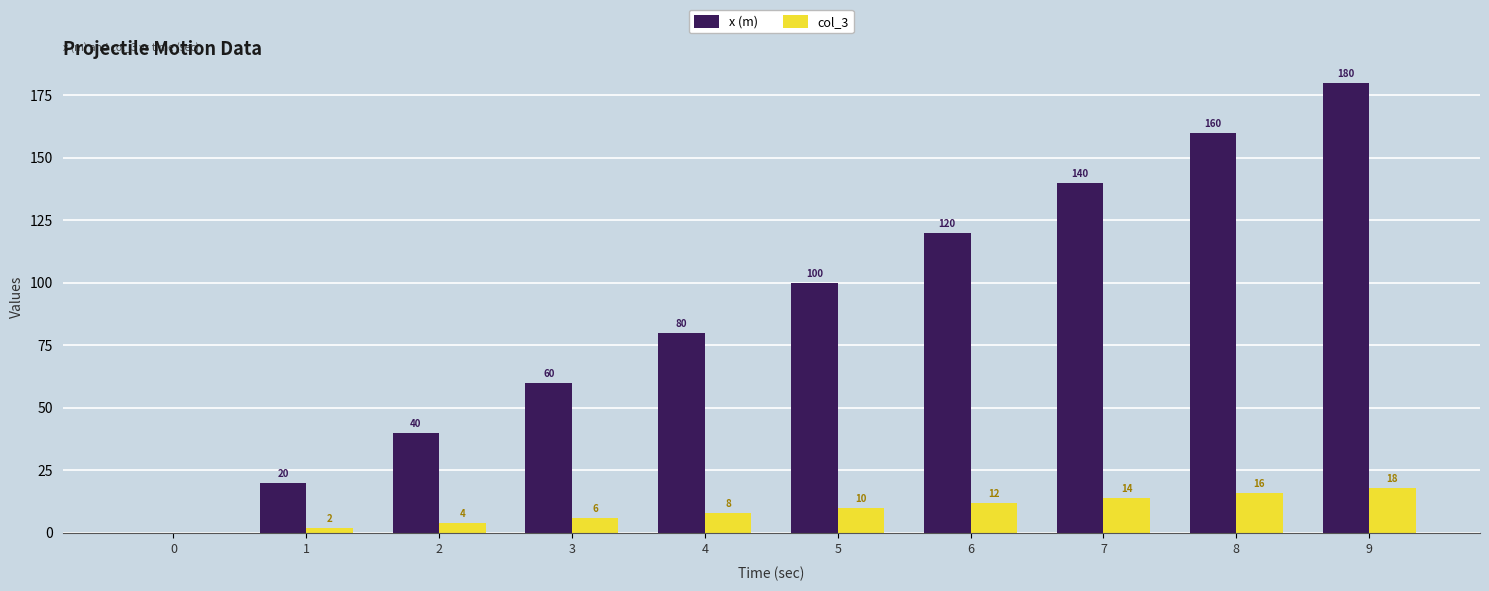

At which category is the sum across all series the highest?

9